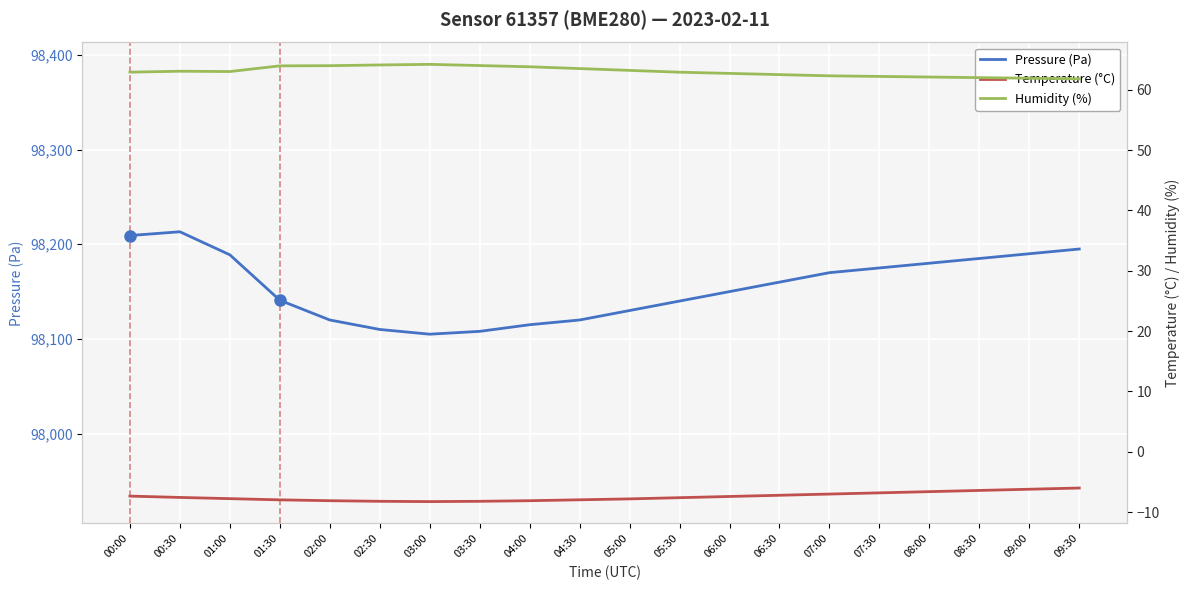

Which category has the lowest value across all series?

03:00